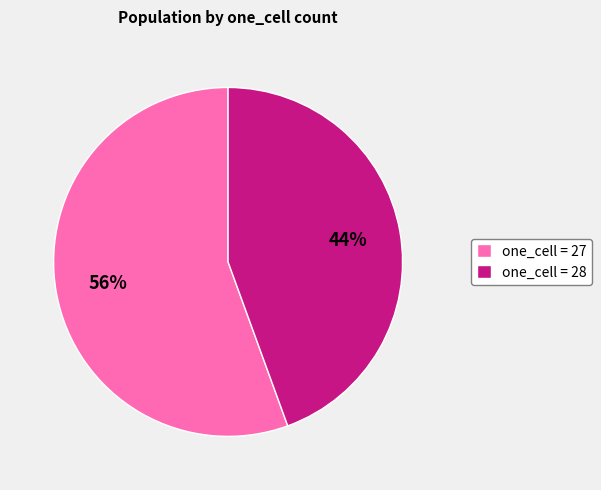

Which has a higher value, one_cell = 28 or one_cell = 27?

one_cell = 27